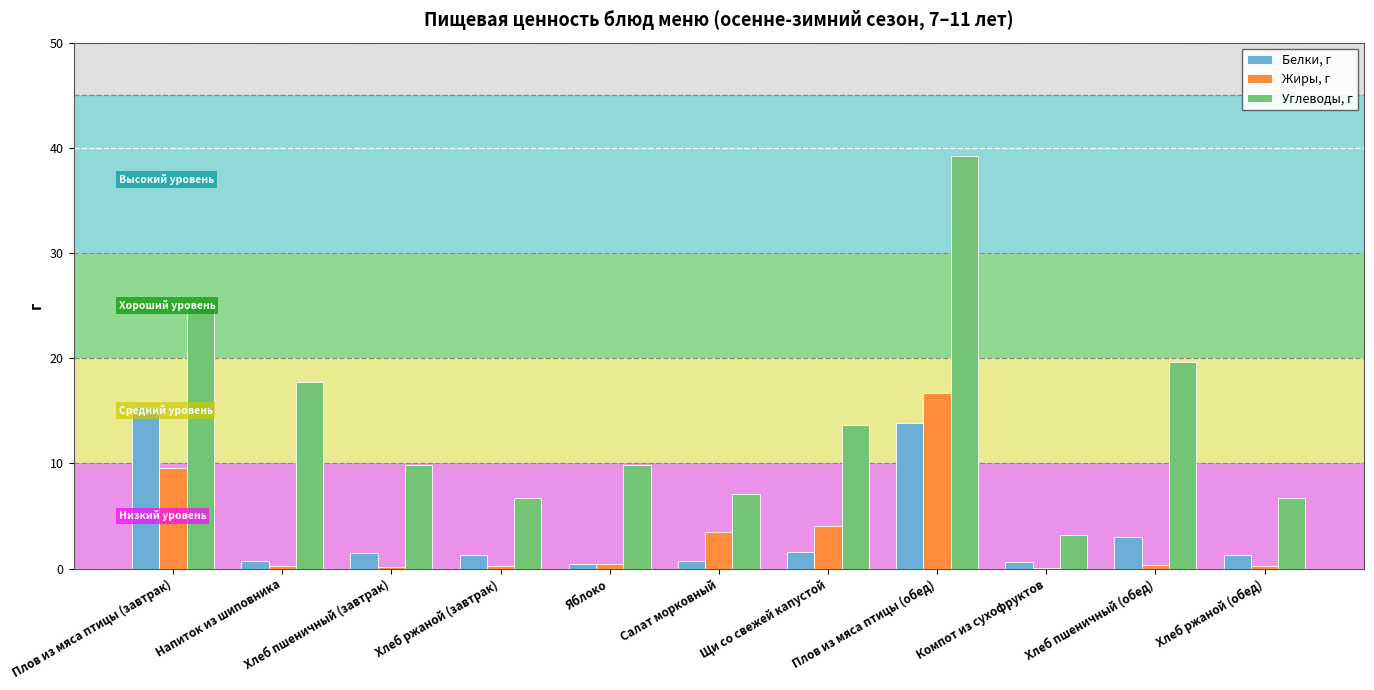

The value of Углеводы, г at Хлеб ржаной (завтрак) is 3.8. True or false?

False